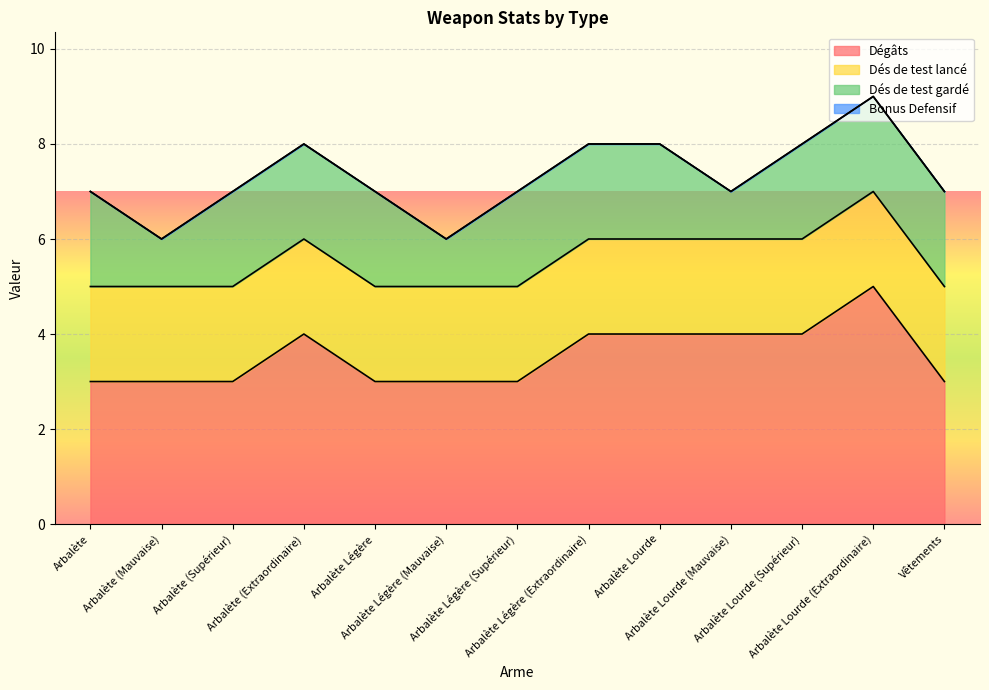

The value of Dés de test gardé at Arbalète (Mauvaise) is 1. True or false?

True